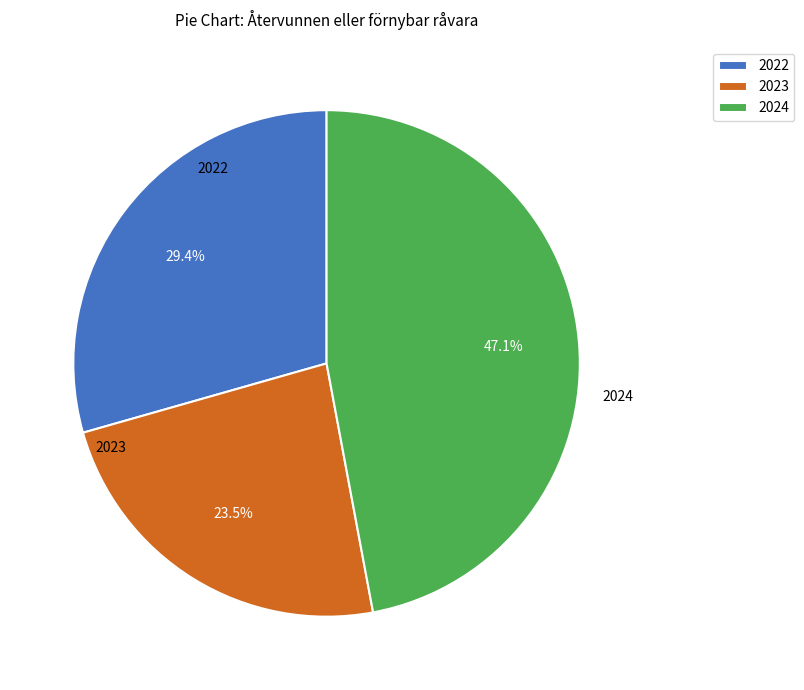

To the nearest percent, what is the difference between the 2023 and 2024 slice percentages?

24%